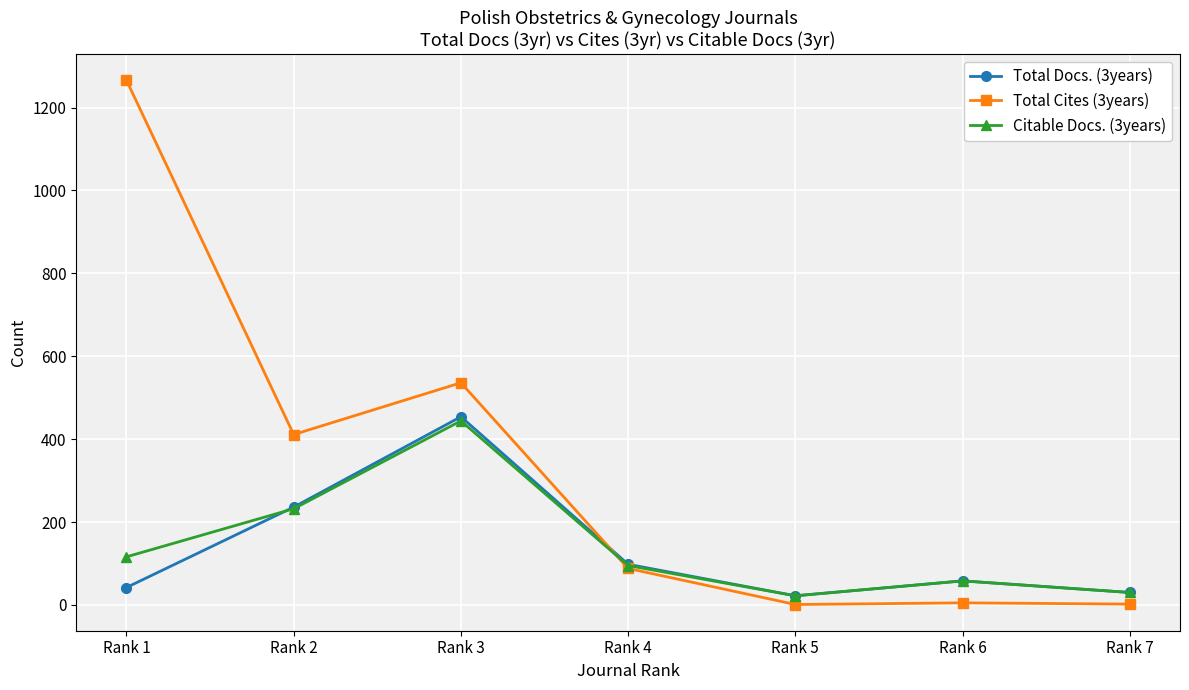

At which label does Citable Docs. (3years) reach its peak?

Rank 3